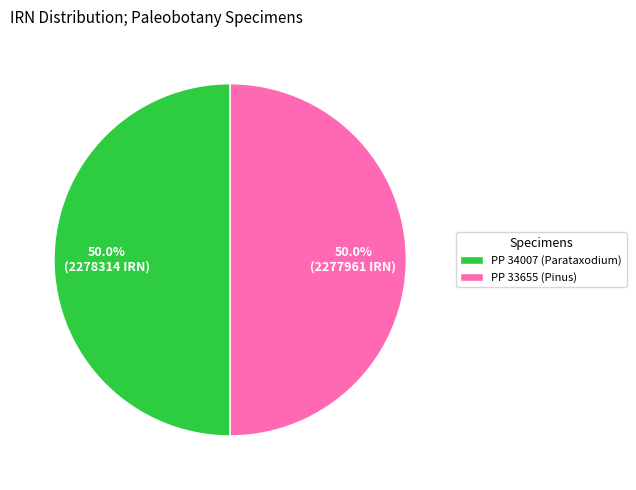

To the nearest percent, what portion does PP 34007 (Parataxodium) represent?

50%